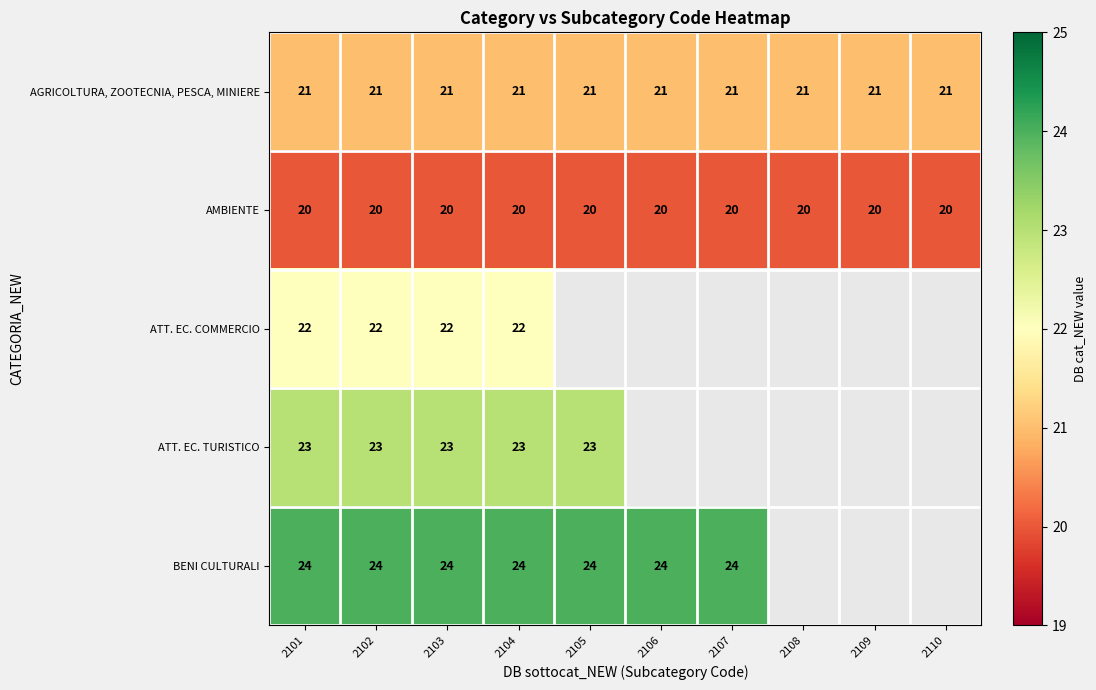

Rank the series at 2104 from highest to lowest value.

BENI CULTURALI, ATT. EC. TURISTICO, ATT. EC. COMMERCIO, AGRICOLTURA, ZOOTECNIA, PESCA, MINIERE, AMBIENTE